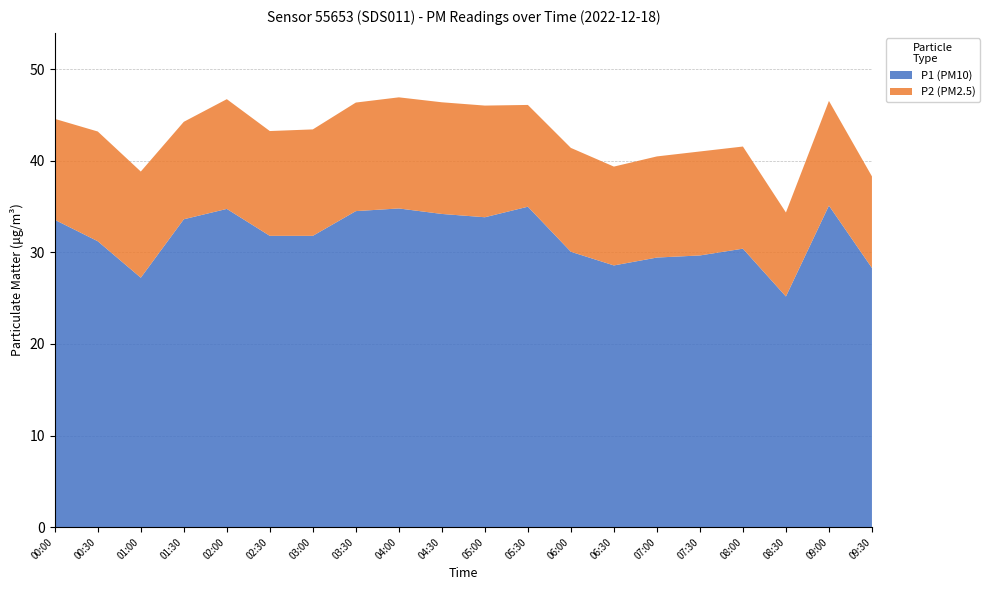

What is the total value across all series at 09:30?

38.3